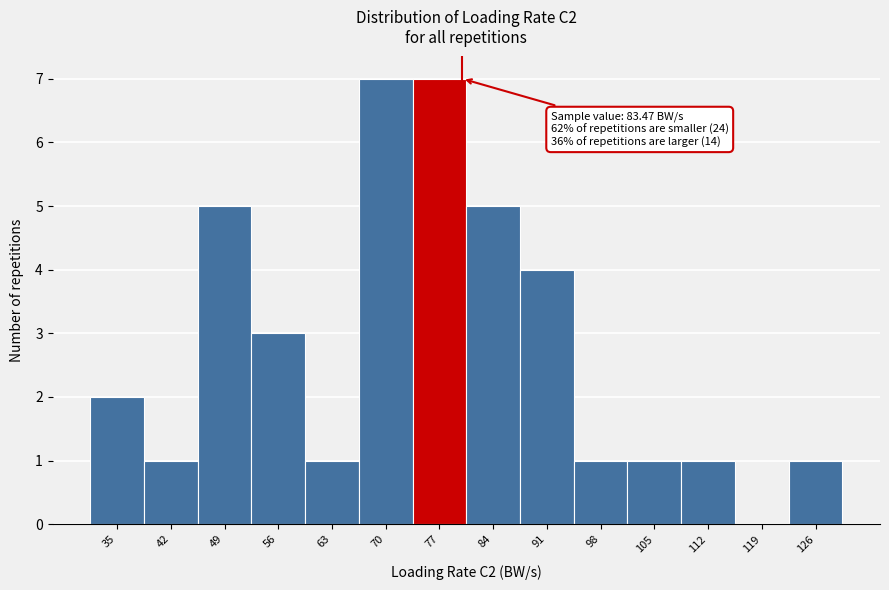

Reading right to left, transcribe all the data shown in this chart.

126=1	119=0	112=1	105=1	98=1	91=4	84=5	77=7	70=7	63=1	56=3	49=5	42=1	35=2